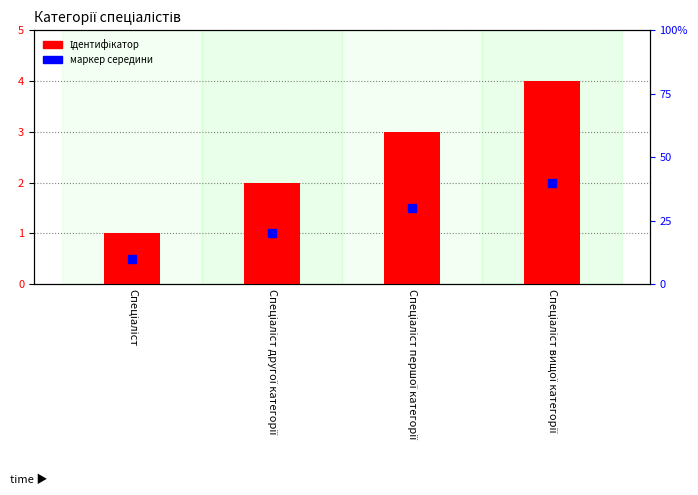

The value at Спеціаліст вищої категорії is 4. True or false?

True